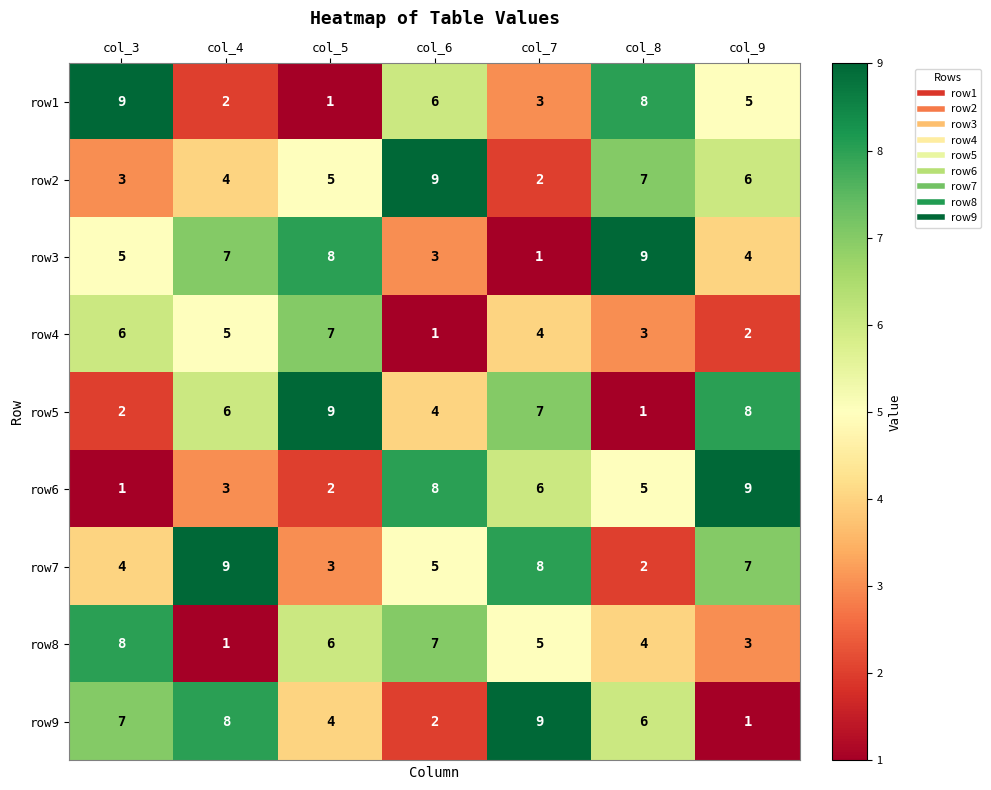

At which label does row4 first exceed 4?

col_3